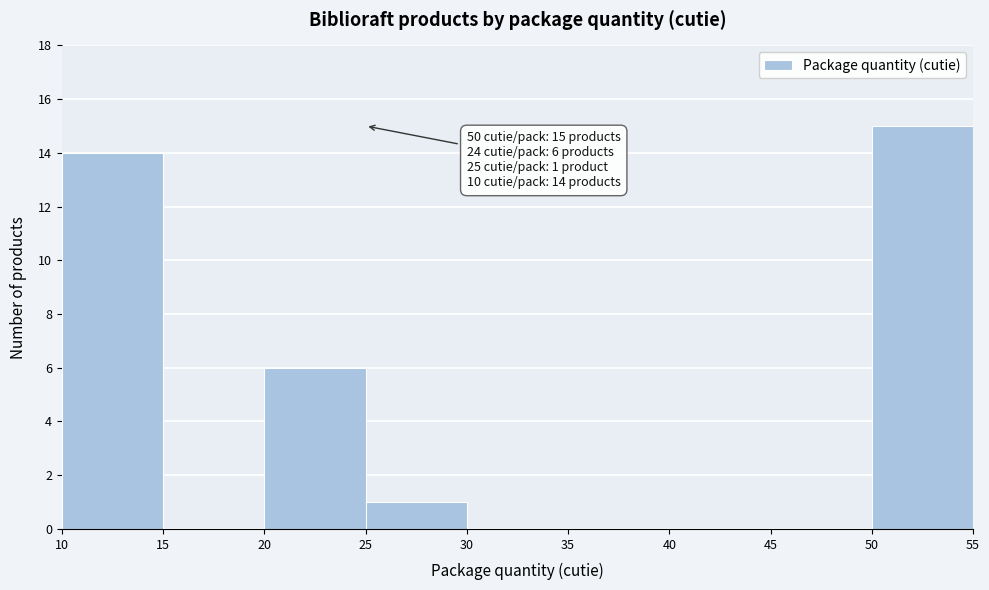

Over which range of the x-axis is the bar tallest?

50 to 55